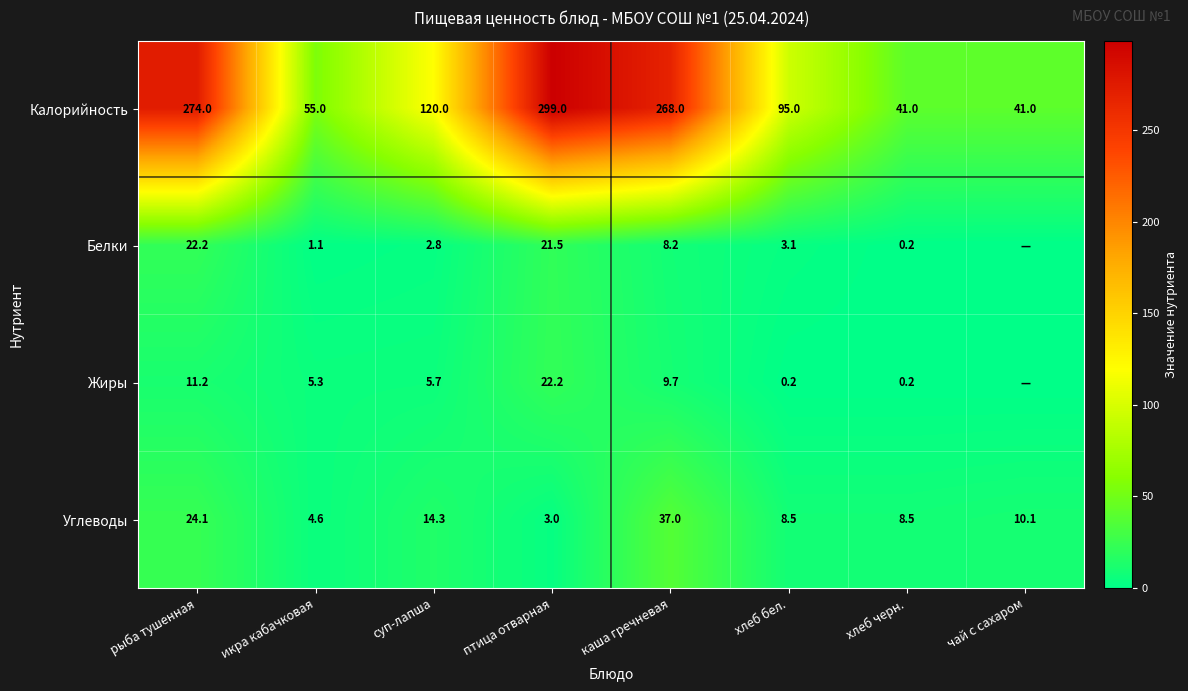

At how many categories does at least one series exceed 0?

8